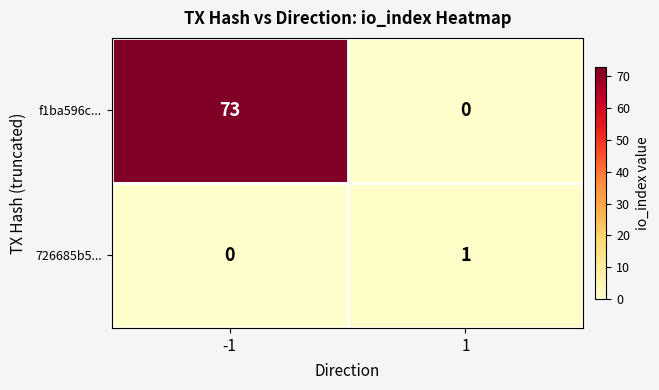

Which series changed the most between -1 and 1?

f1ba596c...